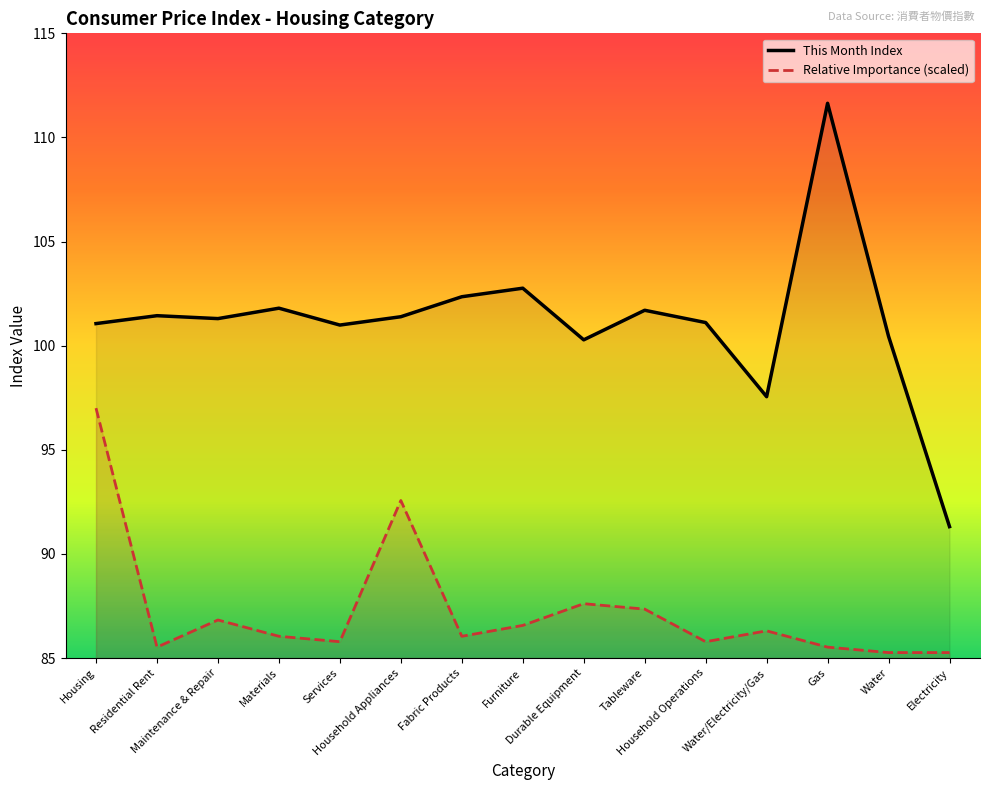

List the series in order of their overall mean, highest first.

This Month Index, Relative Importance (scaled)